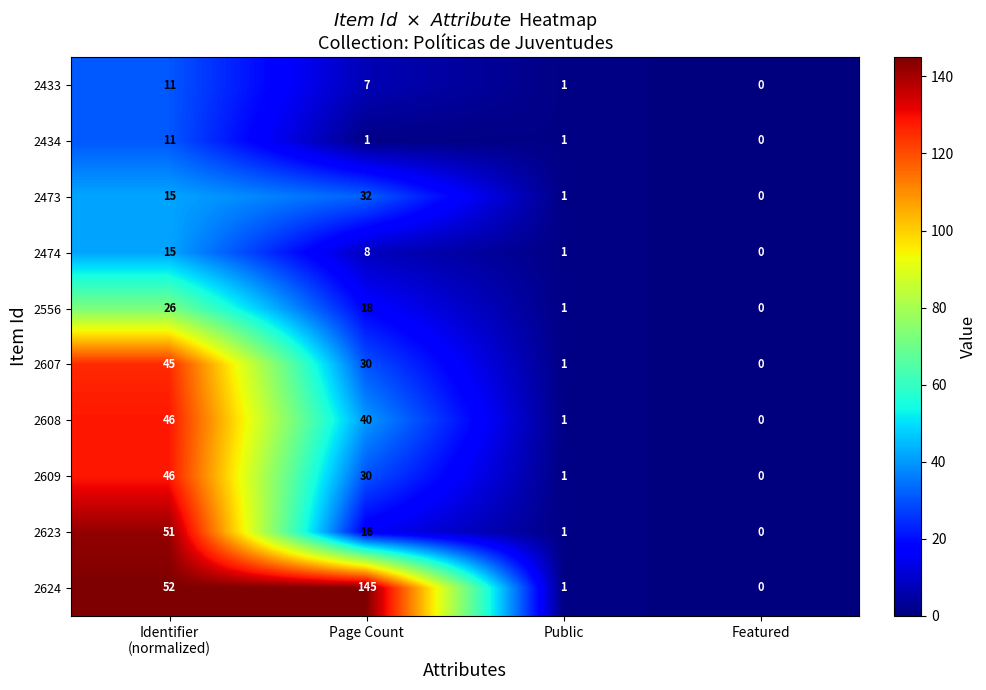

What is the difference between the maximum and minimum values in the 2624 series?

145